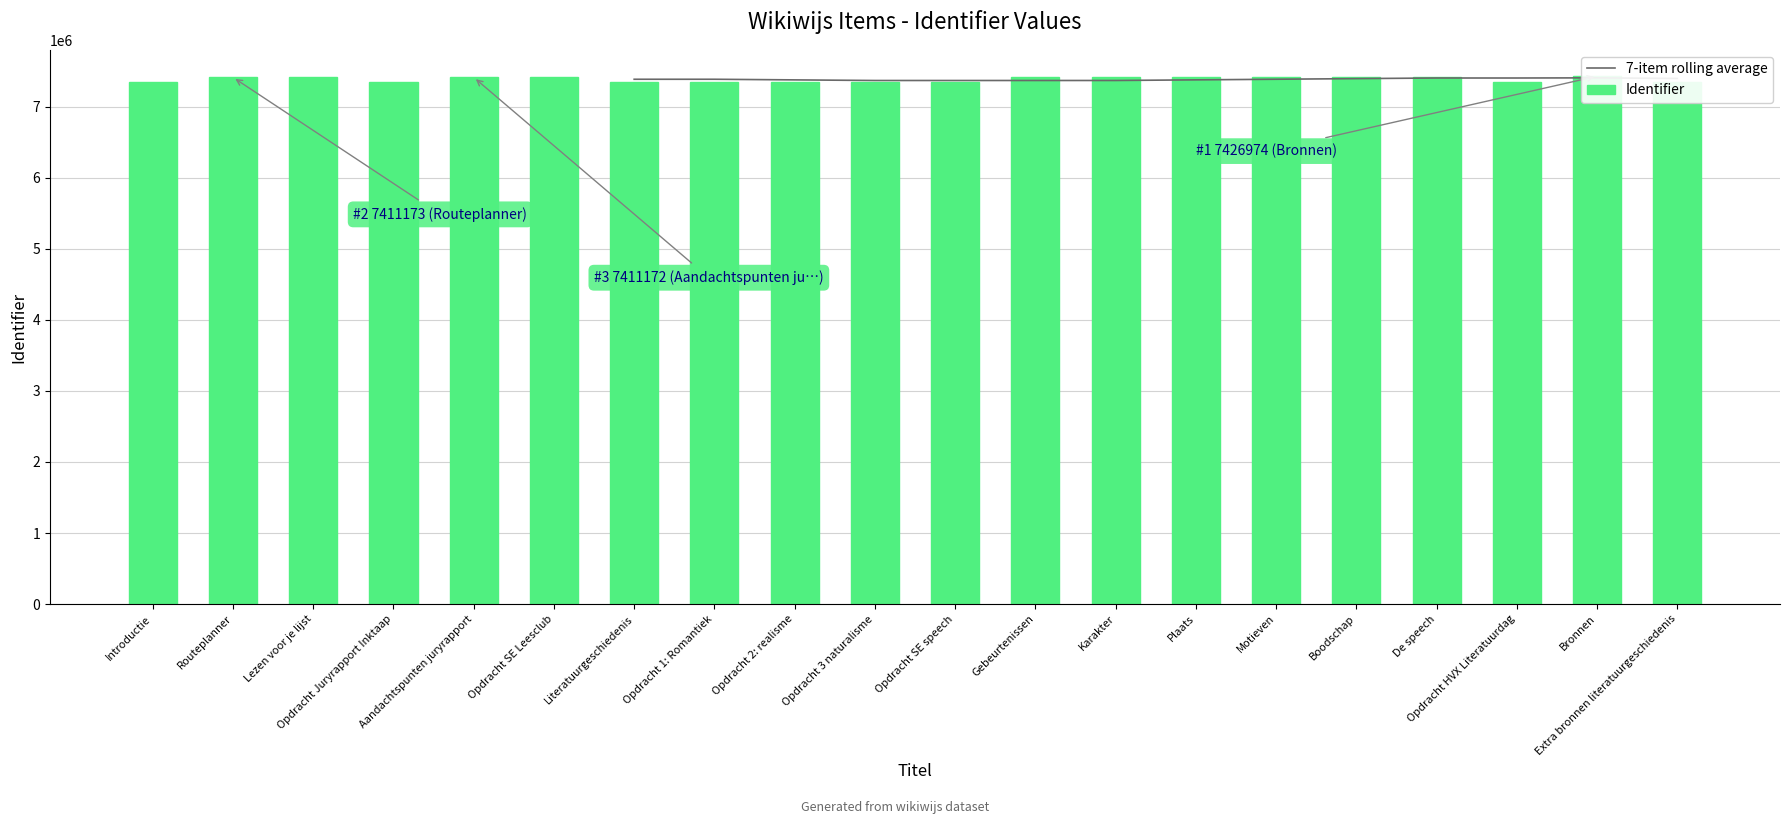

Reading left to right, extract all data points from this chart.

Introductie=7349701	Routeplanner=7411173	Lezen voor je lijst=7409339	Opdracht Juryrapport Inktaap=7349706	Aandachtspunten juryrapport=7411172	Opdracht SE Leesclub=7409340	Literatuurgeschiedenis=7349711	Opdracht 1: Romantiek=7349713	Opdracht 2: realisme=7349715	Opdracht 3 naturalisme=7349764	Opdracht SE speech=7349734	Gebeurtenissen=7410630	Karakter=7410631	Plaats=7410632	Motieven=7410633	Boodschap=7410634	De speech=7410644	Opdracht HVX Literatuurdag=7349736	Bronnen=7426974	Extra bronnen literatuurgeschiedenis=7349717